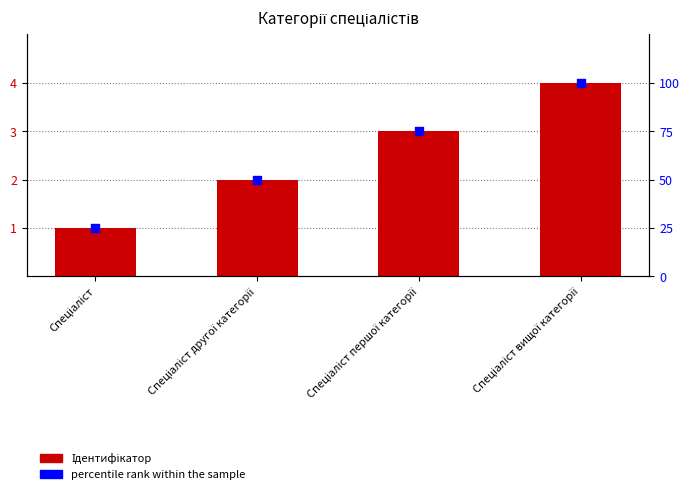

Which series contains the highest Y value?

percentile rank within the sample